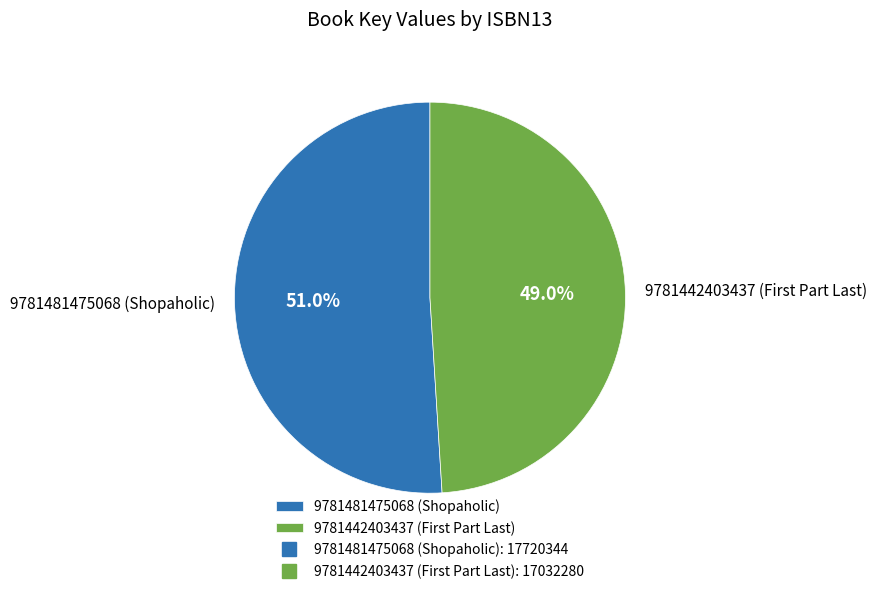

Which slice is the smallest?

9781442403437 (First Part Last)